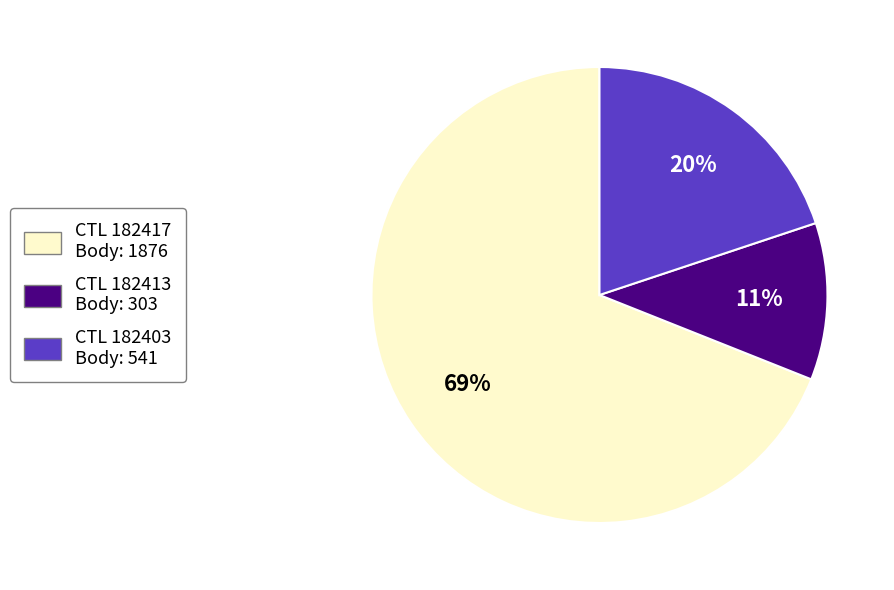

Is there a majority slice in this chart?

Yes